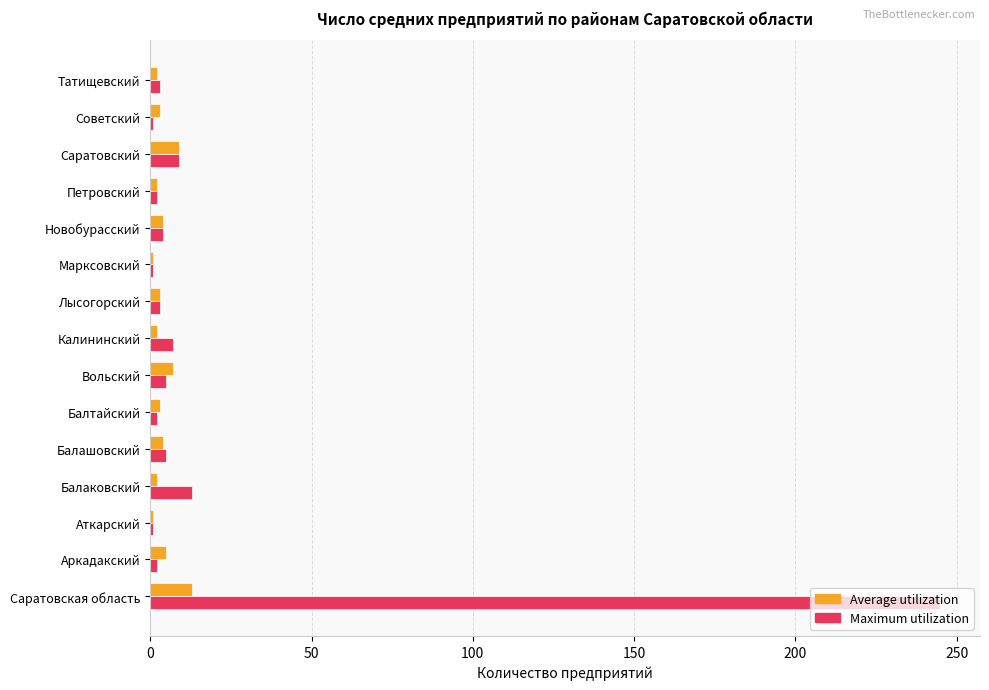

What is the difference between the second highest and minimum values in the Average utilization series?

8